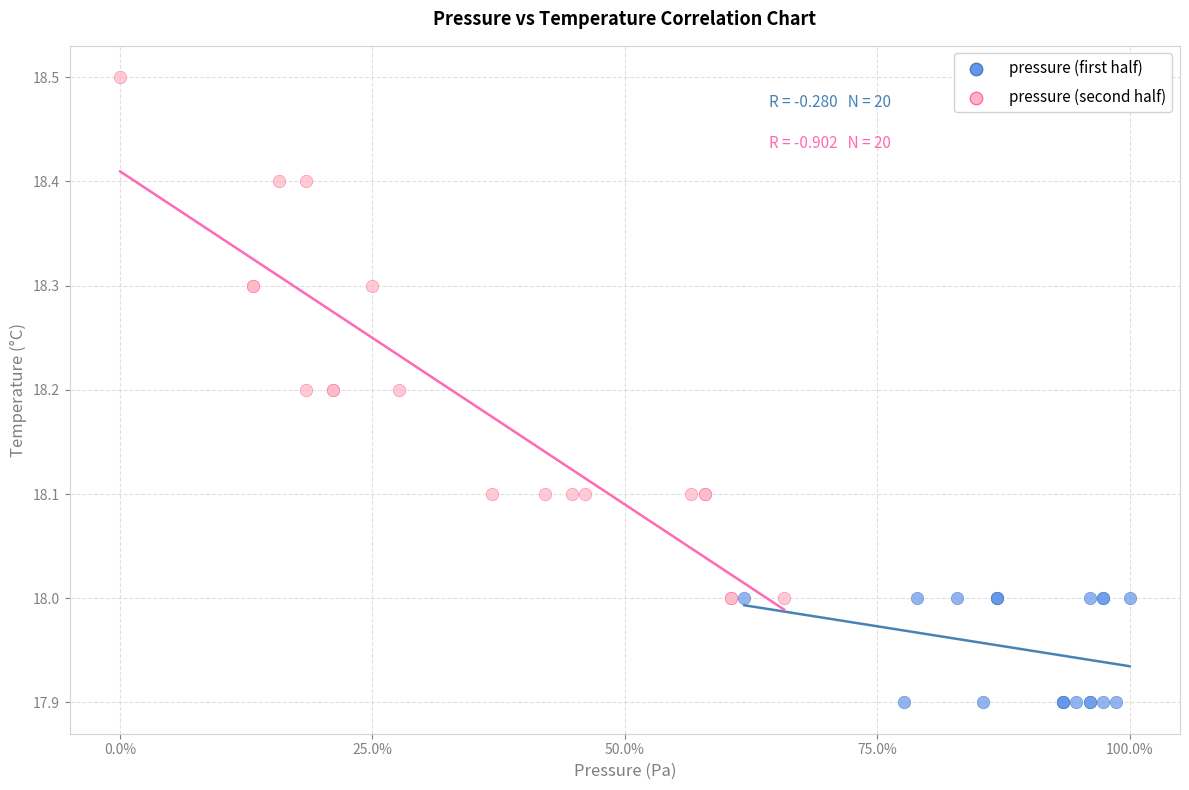

Which series reaches the maximum Y coordinate?

pressure (second half)